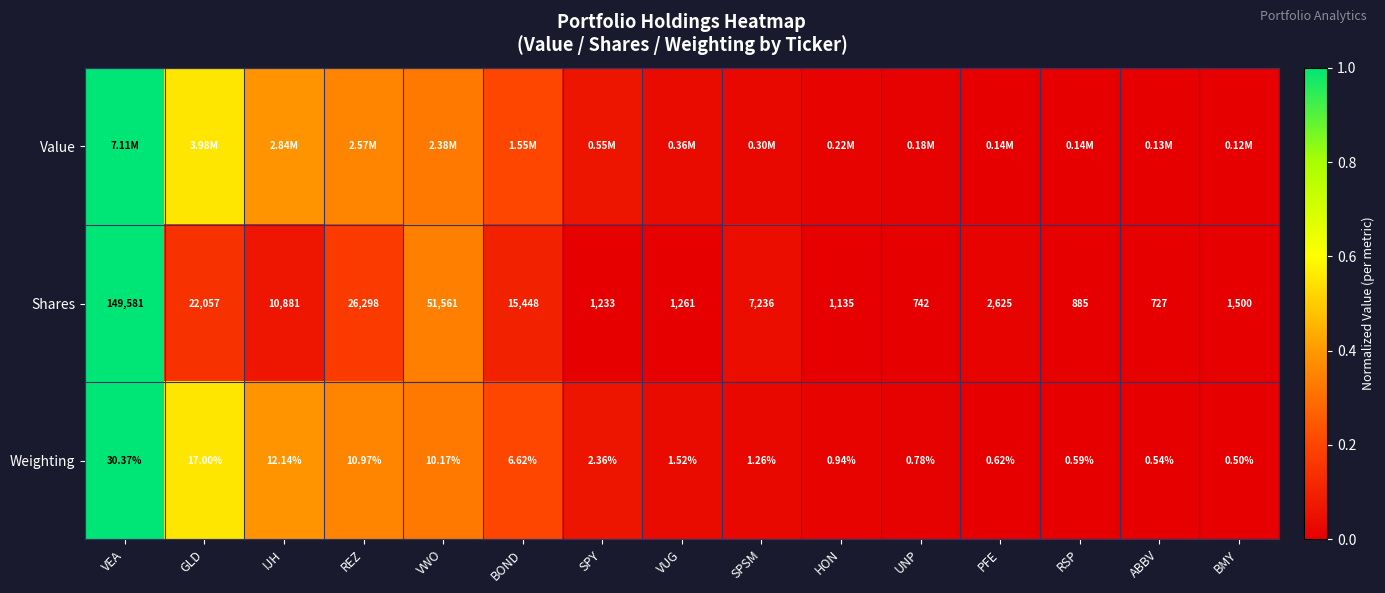

Between PFE and GLD, which is larger?

GLD